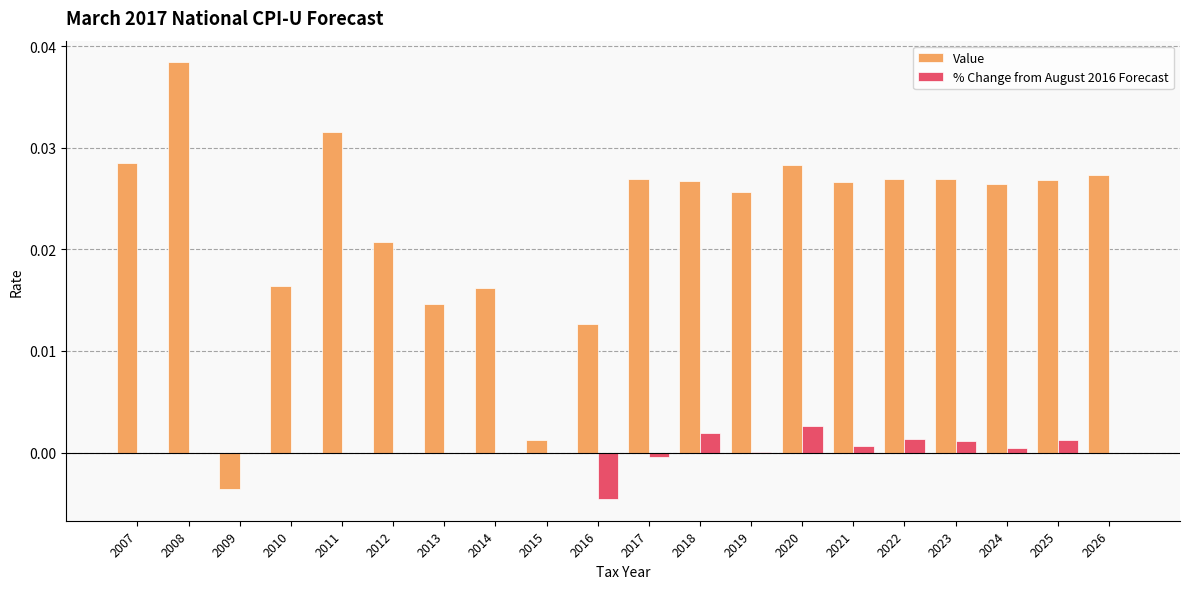

Which category has the highest value across all series?

2008